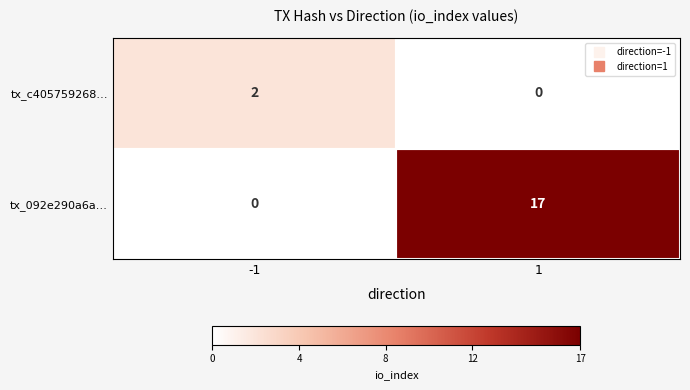

Is the value of tx_c405759268… at 1 greater than the value of tx_092e290a6a… at 1?

No